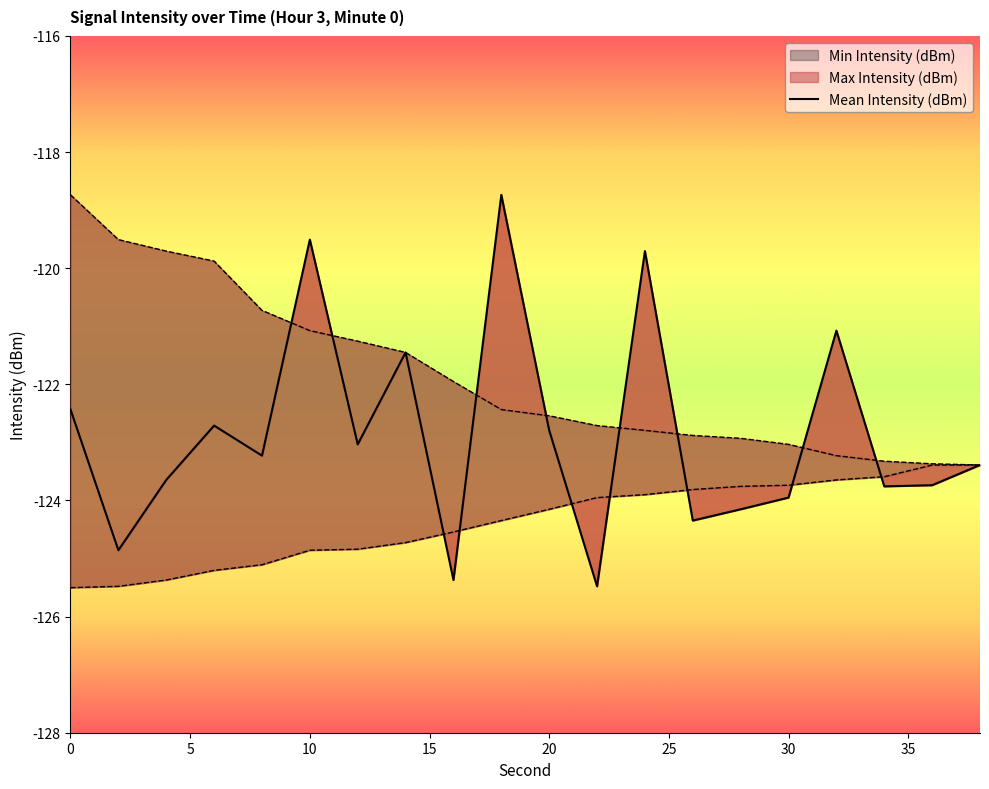

The chart shows a value of -40.9 at 10. True or false?

False